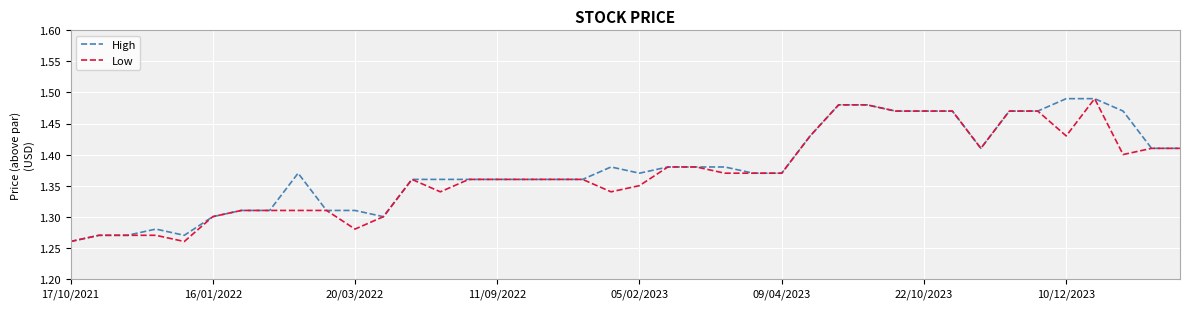

Reading left to right, transcribe all the data shown in this chart.

High: 1.3	1.3	1.3	1.3	1.3	1.3	1.3	1.3	1.4	1.3	1.3	1.3	1.4	1.4	1.4	1.4	1.4	1.4	1.4	1.4	1.4	1.4	1.4	1.4	1.4	1.4	1.4	1.5	1.5	1.5	1.5	1.5	1.4	1.5	1.5	1.5	1.5	1.5	1.4	1.4
Low: 1.3	1.3	1.3	1.3	1.3	1.3	1.3	1.3	1.3	1.3	1.3	1.3	1.4	1.3	1.4	1.4	1.4	1.4	1.4	1.3	1.4	1.4	1.4	1.4	1.4	1.4	1.4	1.5	1.5	1.5	1.5	1.5	1.4	1.5	1.5	1.4	1.5	1.4	1.4	1.4